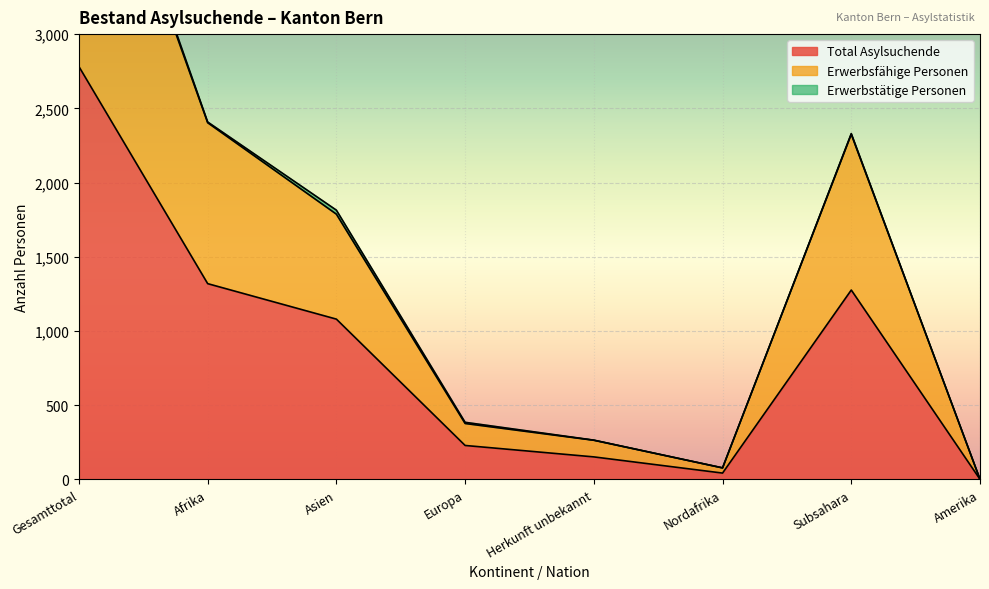

What is the value of the Total Asylsuchende point at the 2nd from the left?

1319